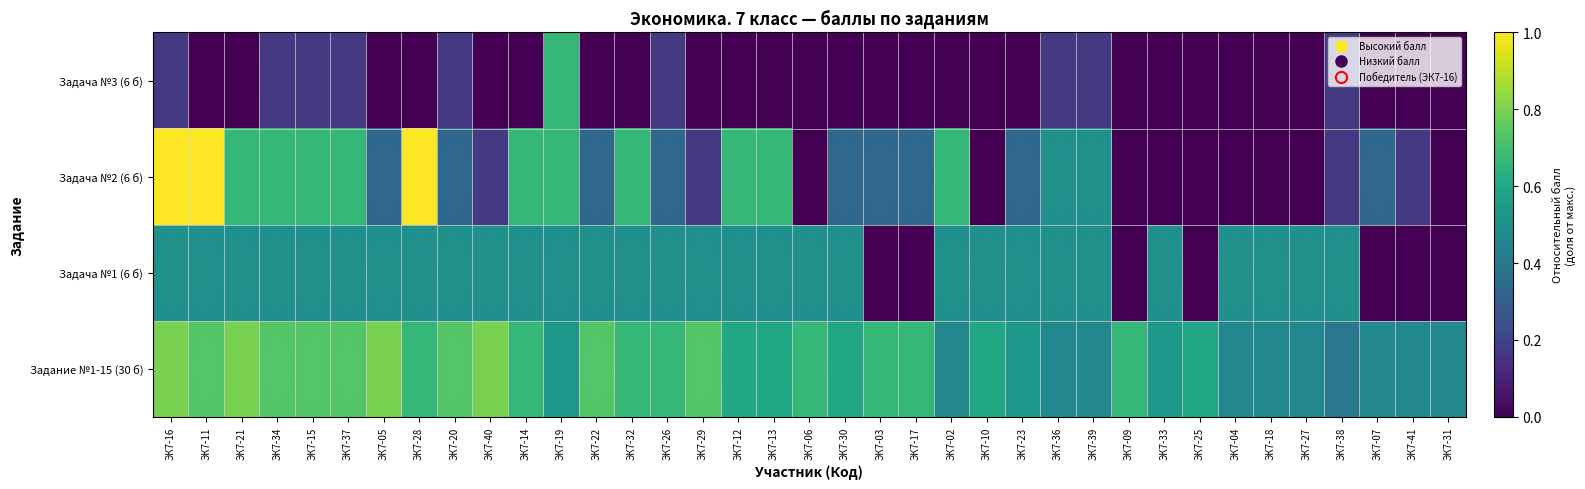

Reading right to left, extract all data points from this chart.

Задание №1-15 (30 б): 0.5	0.5	0.5	0.4	0.5	0.5	0.5	0.6	0.5	0.7	0.5	0.5	0.5	0.6	0.5	0.7	0.7	0.6	0.7	0.6	0.6	0.7	0.7	0.7	0.7	0.5	0.7	0.8	0.7	0.7	0.8	0.7	0.7	0.7	0.8	0.7	0.8
Задача №1 (6 б): 0.0	0.0	0.0	0.5	0.5	0.5	0.5	0.0	0.5	0.0	0.5	0.5	0.5	0.5	0.5	0.0	0.0	0.5	0.5	0.5	0.5	0.5	0.5	0.5	0.5	0.5	0.5	0.5	0.5	0.5	0.5	0.5	0.5	0.5	0.5	0.5	0.5
Задача №2 (6 б): 0.0	0.2	0.3	0.2	0.0	0.0	0.0	0.0	0.0	0.0	0.5	0.5	0.3	0.0	0.7	0.3	0.3	0.3	0.0	0.7	0.7	0.2	0.3	0.7	0.3	0.7	0.7	0.2	0.3	1.0	0.3	0.7	0.7	0.7	0.7	1.0	1.0
Задача №3 (6 б): 0.0	0.0	0.0	0.2	0.0	0.0	0.0	0.0	0.0	0.0	0.2	0.2	0.0	0.0	0.0	0.0	0.0	0.0	0.0	0.0	0.0	0.0	0.2	0.0	0.0	0.7	0.0	0.0	0.2	0.0	0.0	0.2	0.2	0.2	0.0	0.0	0.2